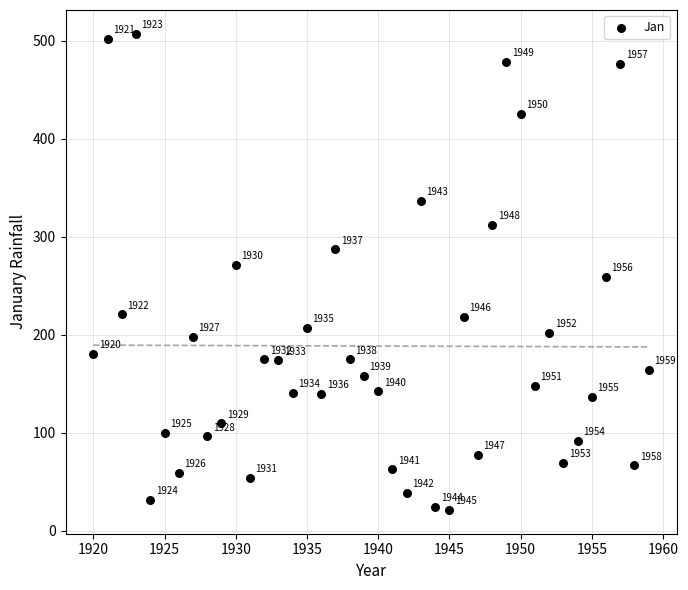

What Y value in the scatter plot is closest to 264?

259.0